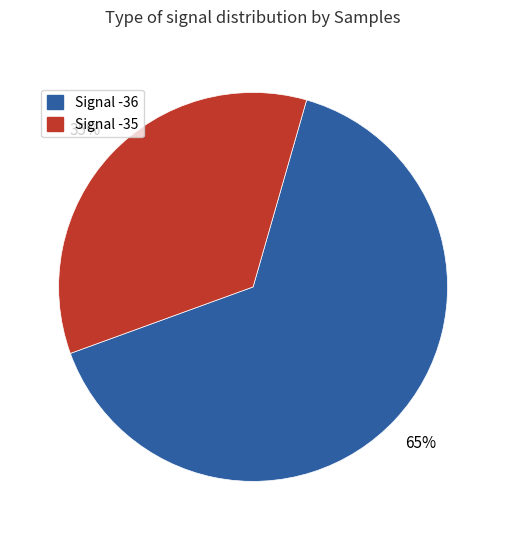

To the nearest percent, what is the average slice percentage?

50%